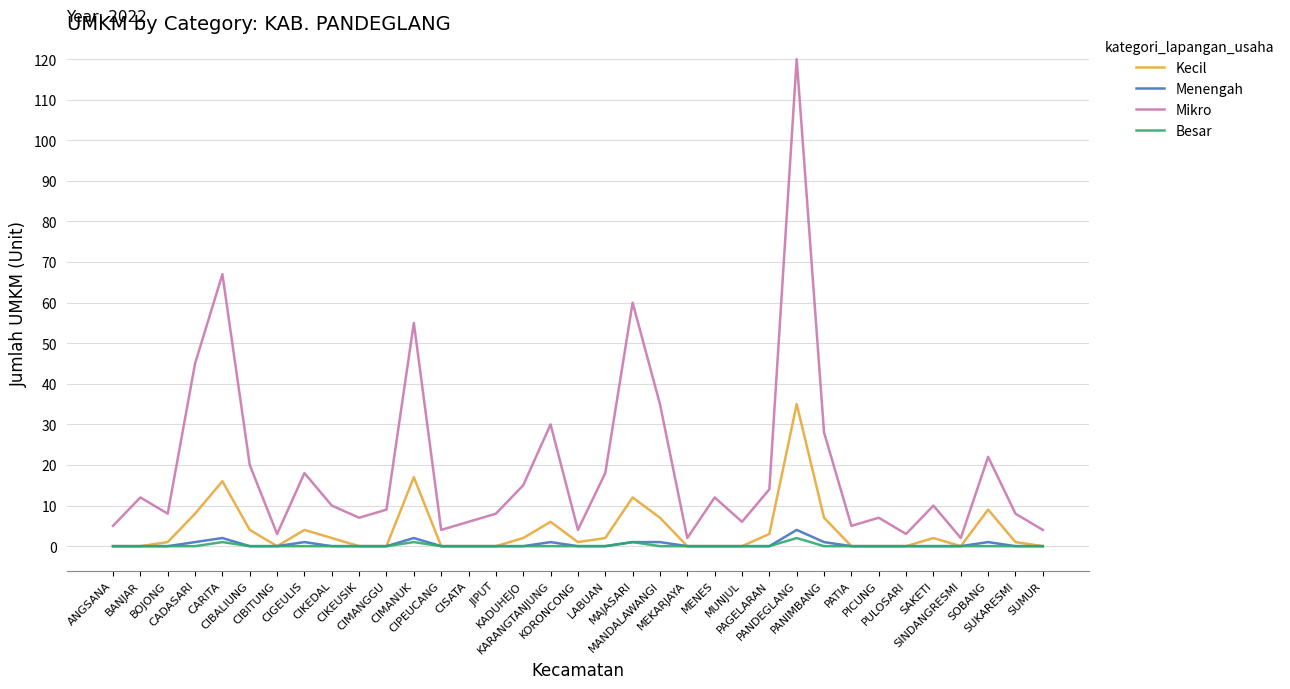

Reading left to right, list all the values displayed in this chart.

Kecil: ANGSANA=0	BANJAR=0	BOJONG=1	CADASARI=8	CARITA=16	CIBALIUNG=4	CIBITUNG=0	CIGEULIS=4	CIKEDAL=2	CIKEUSIK=0	CIMANGGU=0	CIMANUK=17	CIPEUCANG=0	CISATA=0	JIPUT=0	KADUHEJO=2	KARANGTANJUNG=6	KORONCONG=1	LABUAN=2	MAJASARI=12	MANDALAWANGI=7	MEKARJAYA=0	MENES=0	MUNJUL=0	PAGELARAN=3	PANDEGLANG=35	PANIMBANG=7	PATIA=0	PICUNG=0	PULOSARI=0	SAKETI=2	SINDANGRESMI=0	SOBANG=9	SUKARESMI=1	SUMUR=0
Menengah: ANGSANA=0	BANJAR=0	BOJONG=0	CADASARI=1	CARITA=2	CIBALIUNG=0	CIBITUNG=0	CIGEULIS=1	CIKEDAL=0	CIKEUSIK=0	CIMANGGU=0	CIMANUK=2	CIPEUCANG=0	CISATA=0	JIPUT=0	KADUHEJO=0	KARANGTANJUNG=1	KORONCONG=0	LABUAN=0	MAJASARI=1	MANDALAWANGI=1	MEKARJAYA=0	MENES=0	MUNJUL=0	PAGELARAN=0	PANDEGLANG=4	PANIMBANG=1	PATIA=0	PICUNG=0	PULOSARI=0	SAKETI=0	SINDANGRESMI=0	SOBANG=1	SUKARESMI=0	SUMUR=0
Mikro: ANGSANA=5	BANJAR=12	BOJONG=8	CADASARI=45	CARITA=67	CIBALIUNG=20	CIBITUNG=3	CIGEULIS=18	CIKEDAL=10	CIKEUSIK=7	CIMANGGU=9	CIMANUK=55	CIPEUCANG=4	CISATA=6	JIPUT=8	KADUHEJO=15	KARANGTANJUNG=30	KORONCONG=4	LABUAN=18	MAJASARI=60	MANDALAWANGI=35	MEKARJAYA=2	MENES=12	MUNJUL=6	PAGELARAN=14	PANDEGLANG=120	PANIMBANG=28	PATIA=5	PICUNG=7	PULOSARI=3	SAKETI=10	SINDANGRESMI=2	SOBANG=22	SUKARESMI=8	SUMUR=4
Besar: ANGSANA=0	BANJAR=0	BOJONG=0	CADASARI=0	CARITA=1	CIBALIUNG=0	CIBITUNG=0	CIGEULIS=0	CIKEDAL=0	CIKEUSIK=0	CIMANGGU=0	CIMANUK=1	CIPEUCANG=0	CISATA=0	JIPUT=0	KADUHEJO=0	KARANGTANJUNG=0	KORONCONG=0	LABUAN=0	MAJASARI=1	MANDALAWANGI=0	MEKARJAYA=0	MENES=0	MUNJUL=0	PAGELARAN=0	PANDEGLANG=2	PANIMBANG=0	PATIA=0	PICUNG=0	PULOSARI=0	SAKETI=0	SINDANGRESMI=0	SOBANG=0	SUKARESMI=0	SUMUR=0